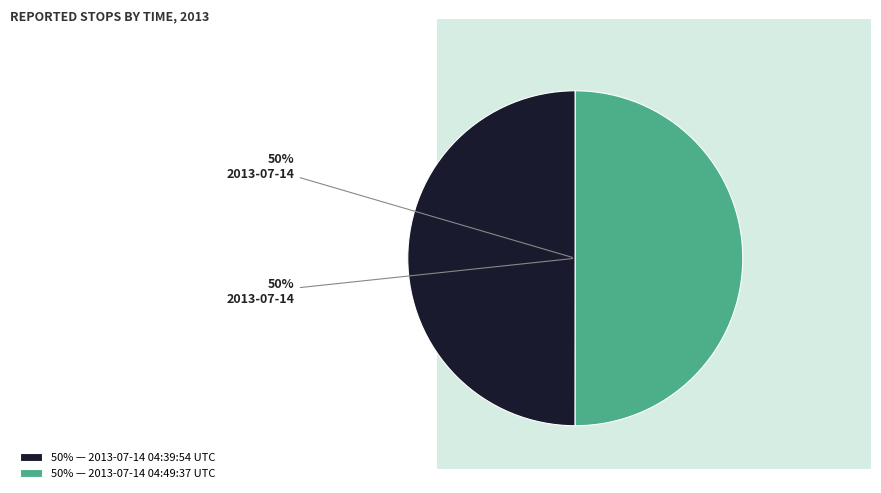

What percentage is the 50% — 2013-07-14 04:49:37 UTC slice, to the nearest percent?

50%